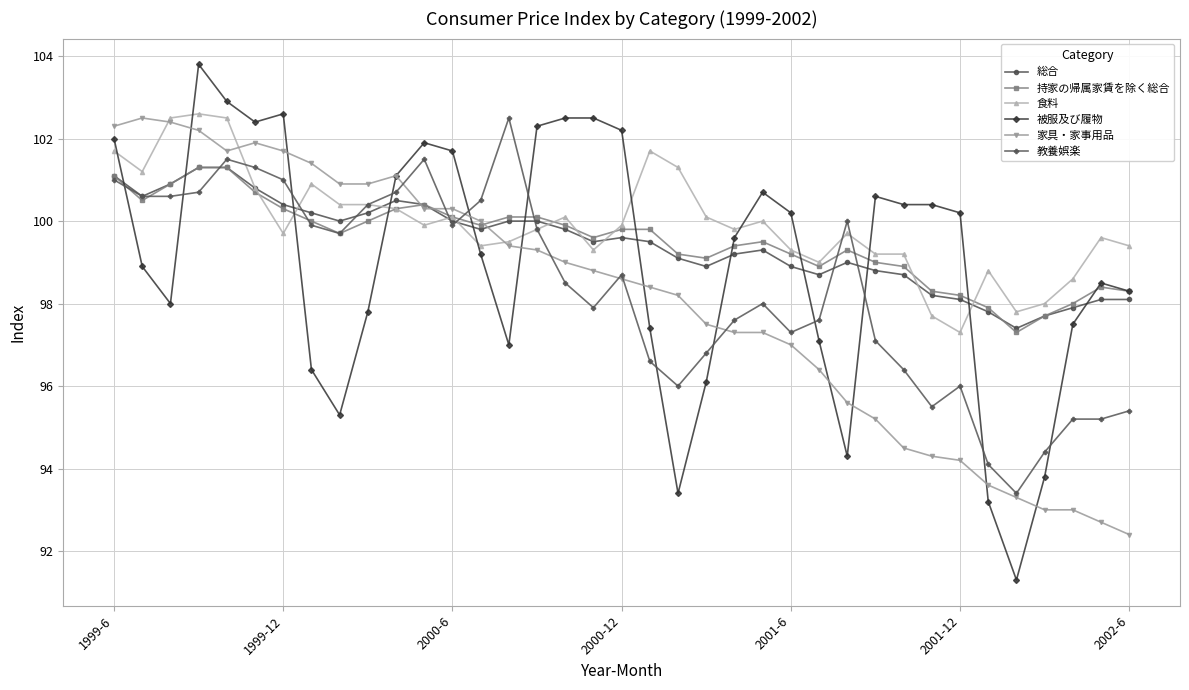

What is the highest value of the 食料 series?

102.6